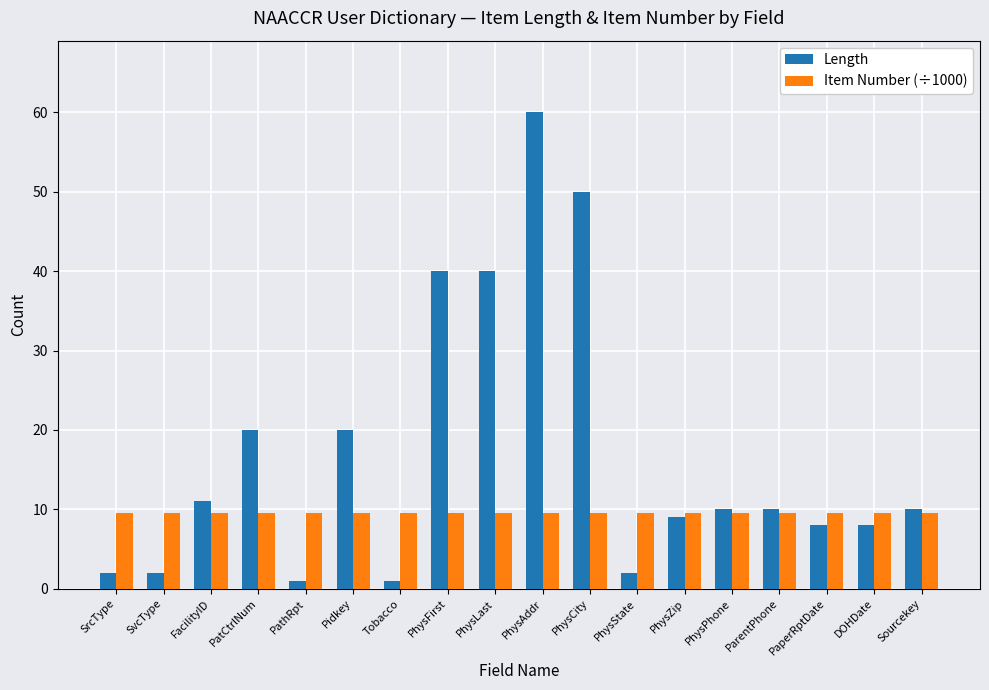

What is the highest value of the Item Number (÷1000) series?

9.6